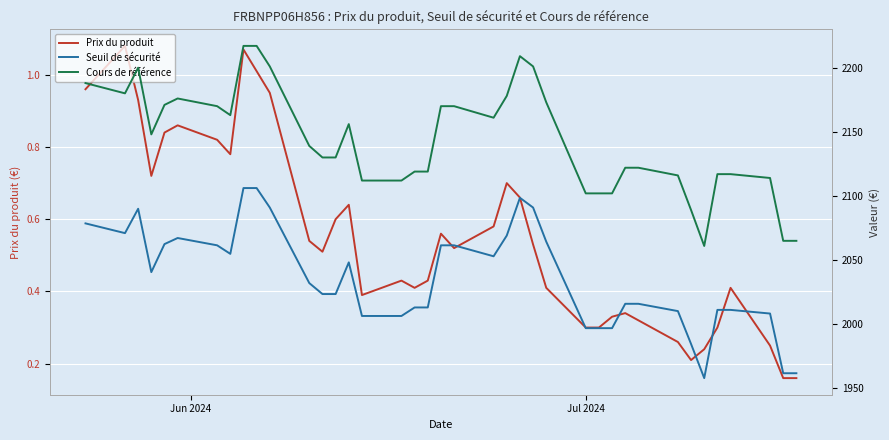

What is the value of the Seuil de sécurité point at the 4th from the left?

2040.6